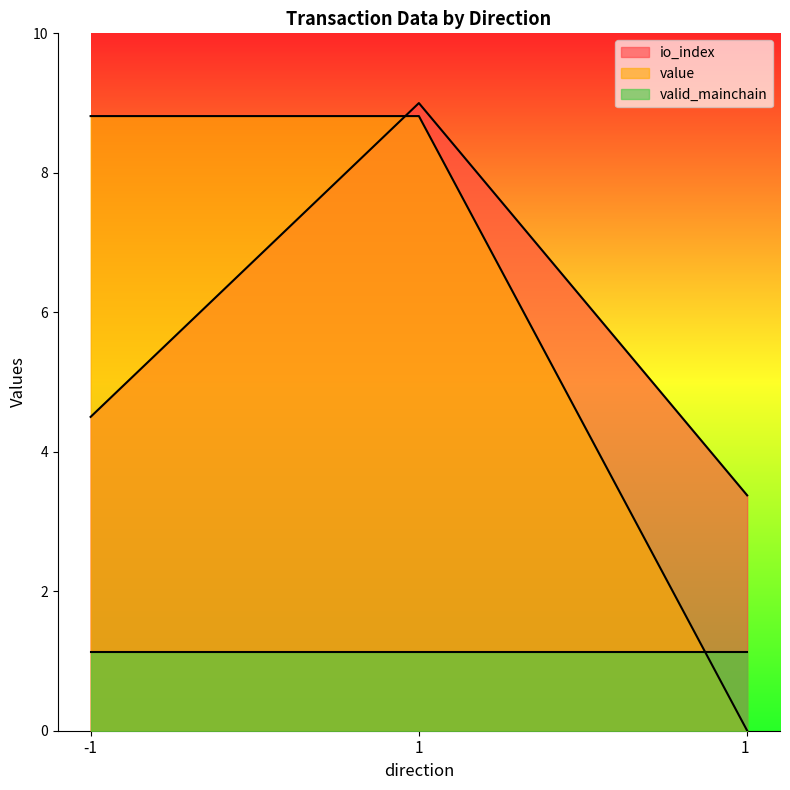

List the labels in order of value value, smallest first.

1 , -1, 1